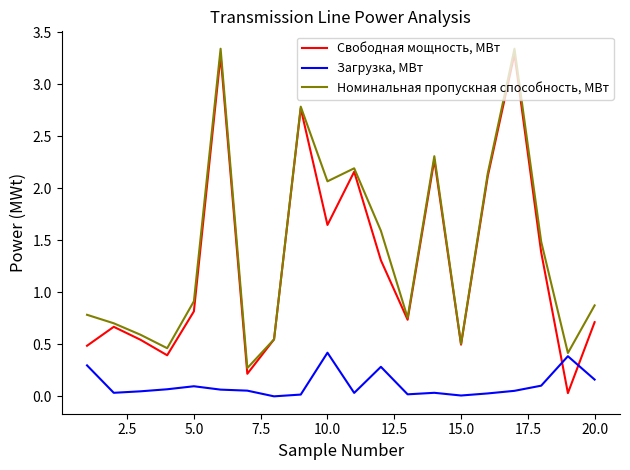

How many times do Загрузка, МВт and Свободная мощность, МВт cross each other?

2